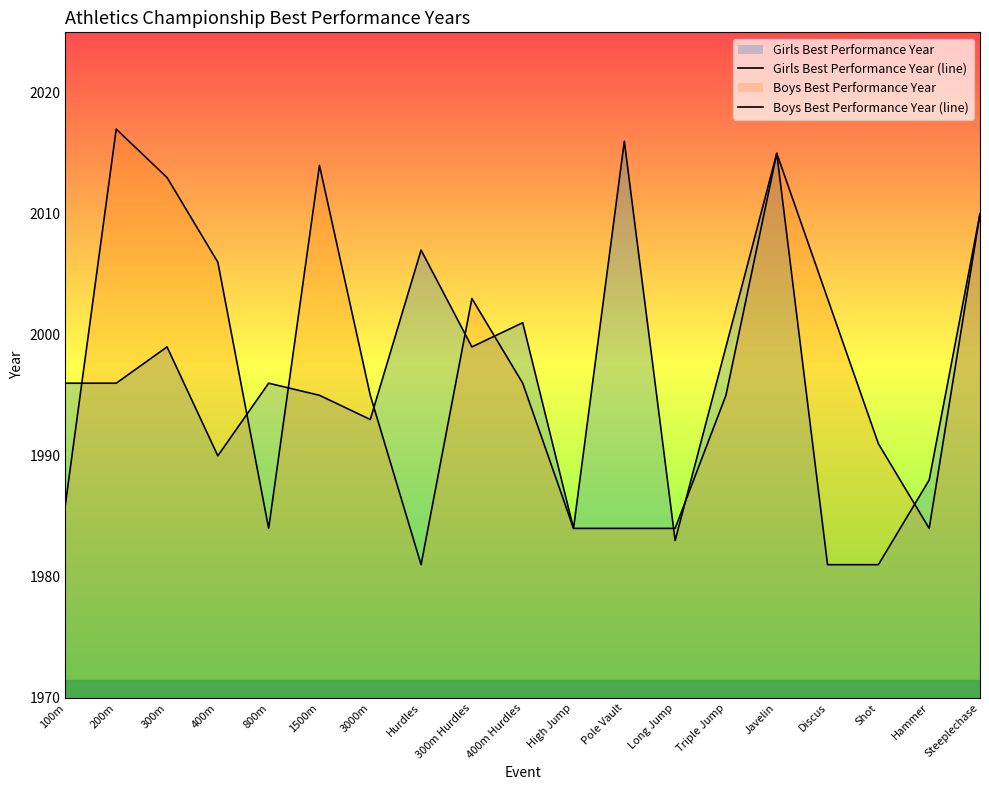

List the series in order of their overall mean, lowest first.

Girls Best Performance Year (line), Boys Best Performance Year (line)